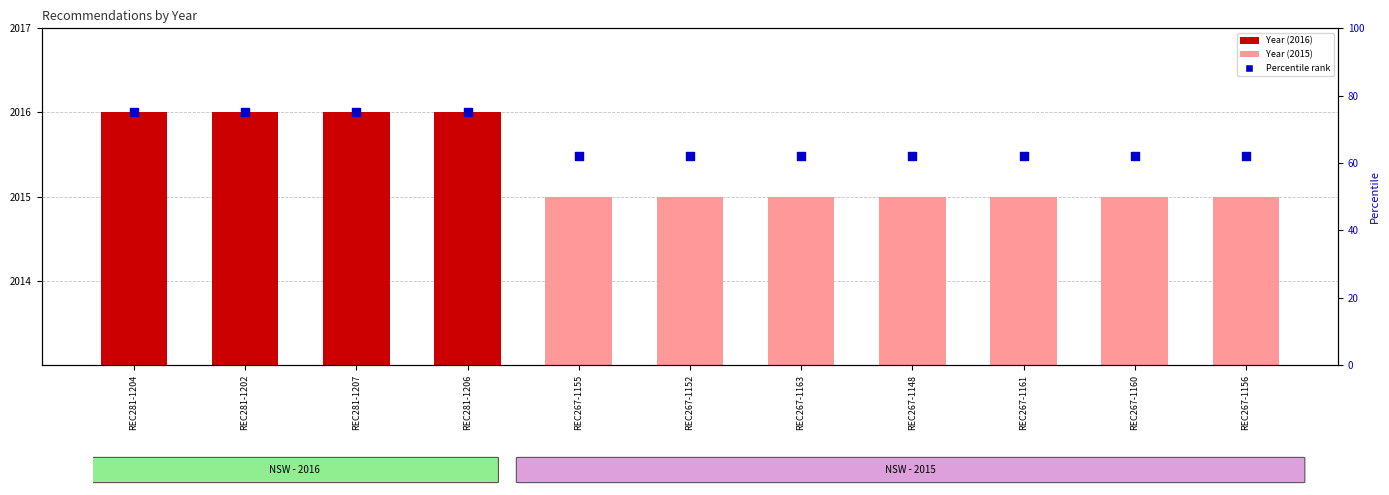

Is the value of Percentile rank at REC267-1155 greater than the value of Year at REC267-1152?

No